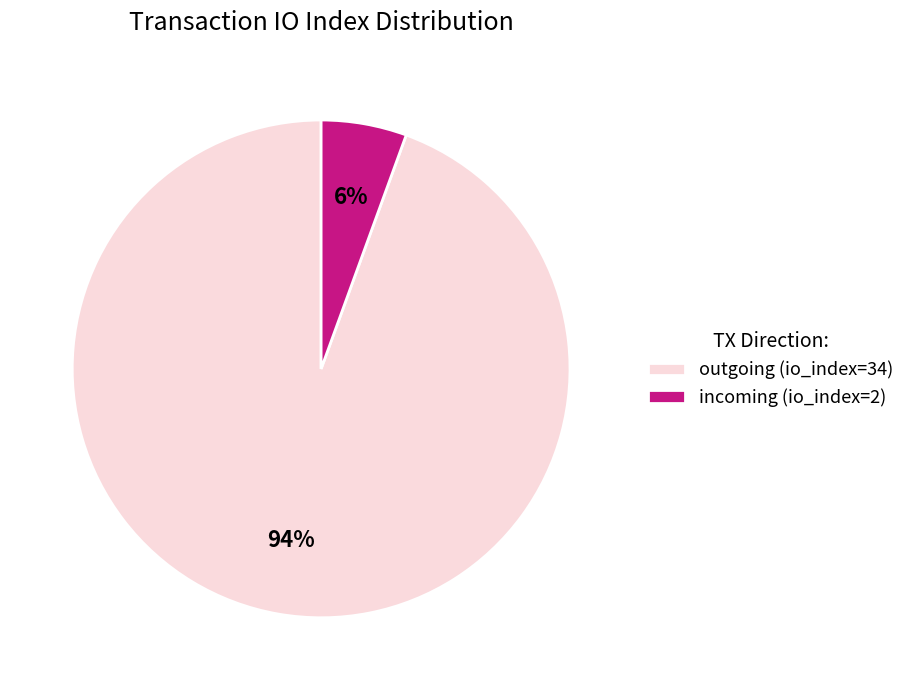

Rank the categories by value from highest to lowest.

outgoing (io_index=34), incoming (io_index=2)